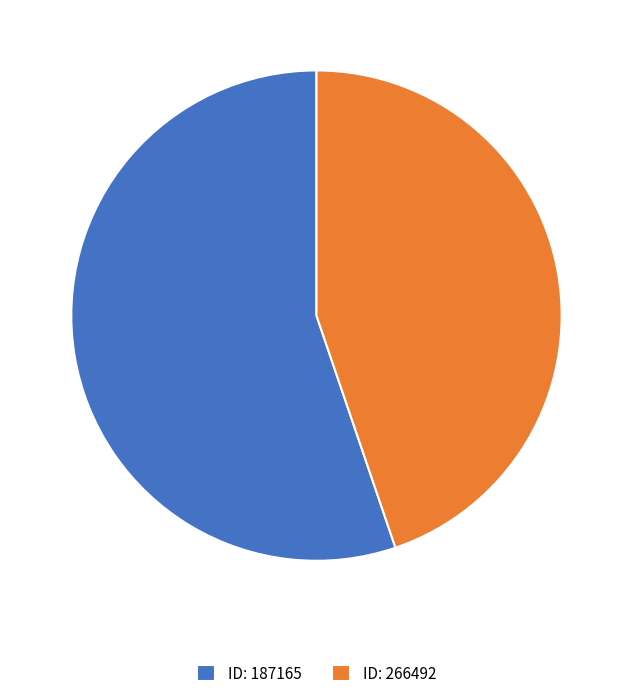

Is it true that ID: 187165 is 55% of the pie?

True